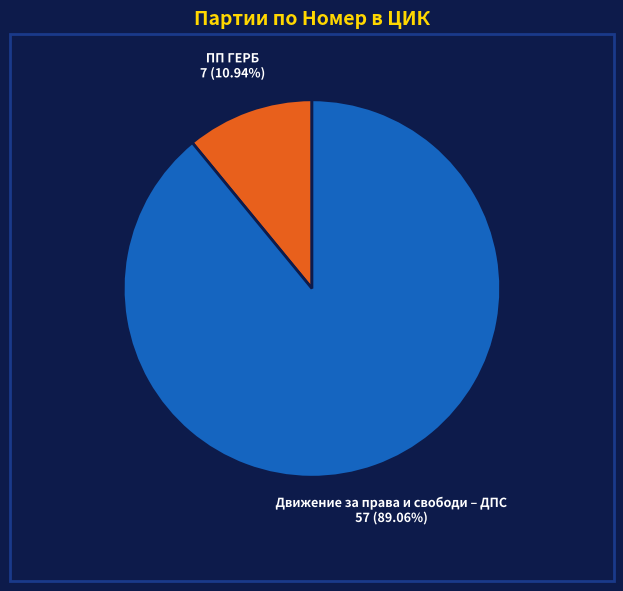

To the nearest percent, what is the average slice percentage?

50%